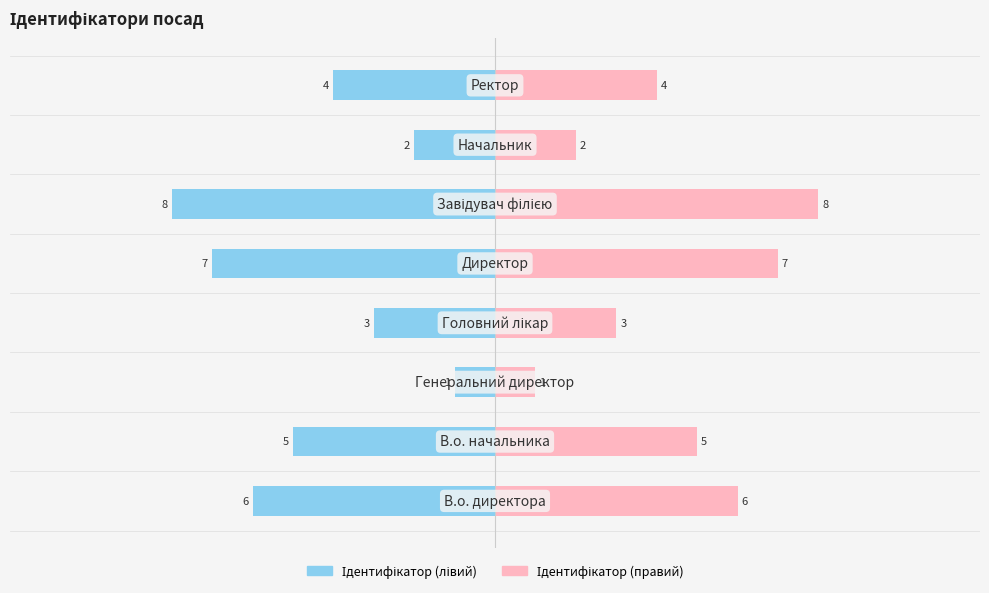

Between −15 and −5, which series saw the biggest shift?

Ідентифікатор (лівий)